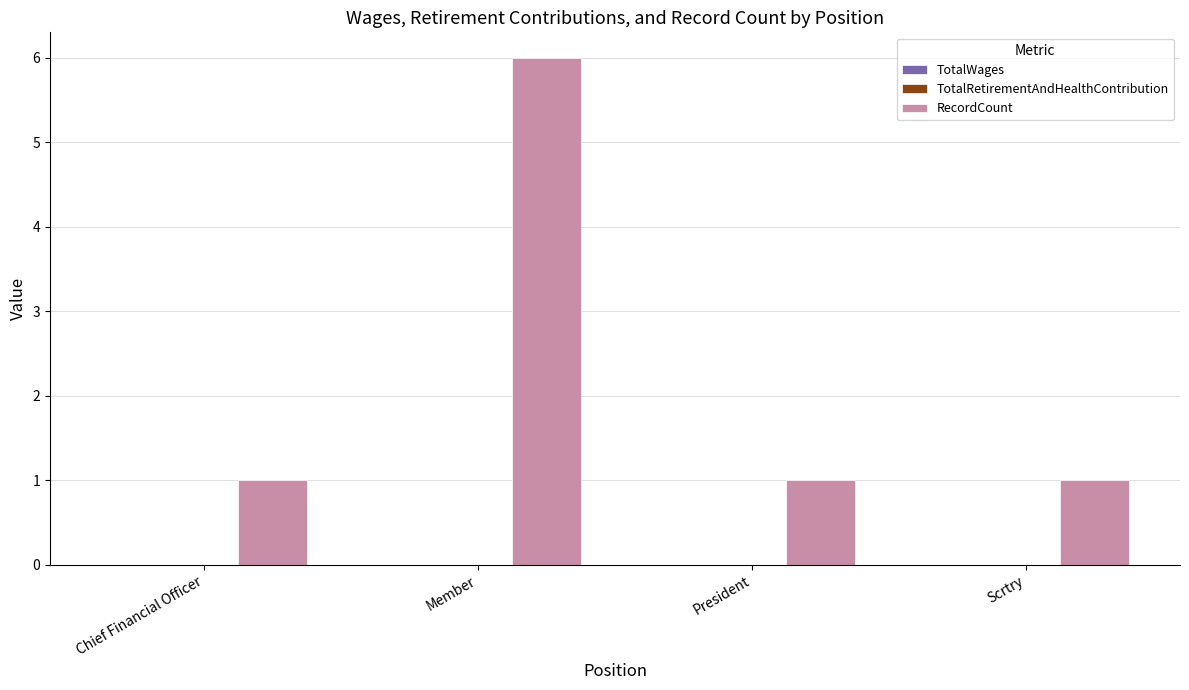

Are the bars horizontal?

No